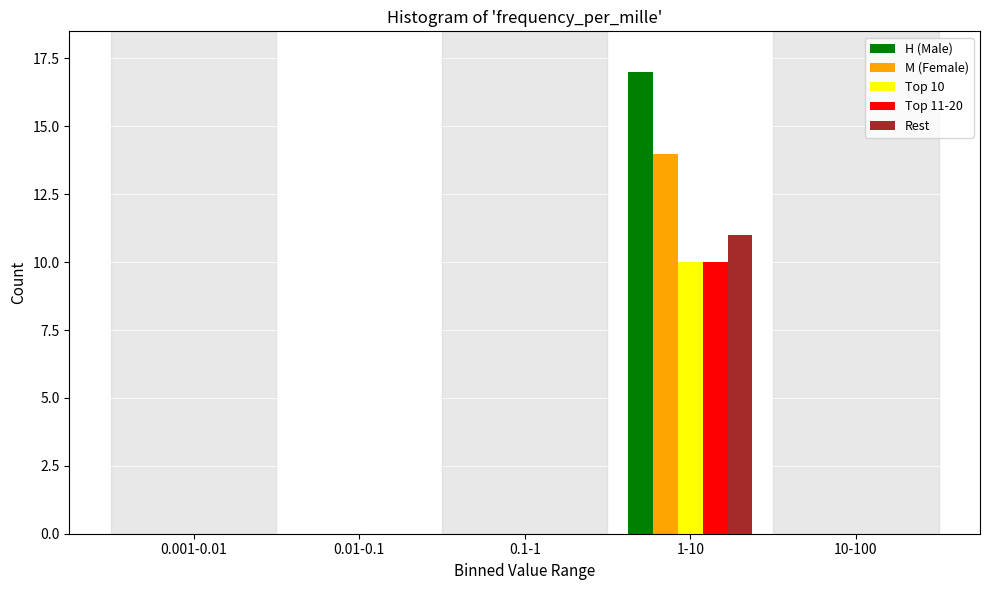

Reading left to right, extract all data points from this chart.

H (Male): 0.001-0.01=0	0.01-0.1=0	0.1-1=0	1-10=17	10-100=0
M (Female): 0.001-0.01=0	0.01-0.1=0	0.1-1=0	1-10=14	10-100=0
Top 10: 0.001-0.01=0	0.01-0.1=0	0.1-1=0	1-10=10	10-100=0
Top 11-20: 0.001-0.01=0	0.01-0.1=0	0.1-1=0	1-10=10	10-100=0
Rest: 0.001-0.01=0	0.01-0.1=0	0.1-1=0	1-10=11	10-100=0